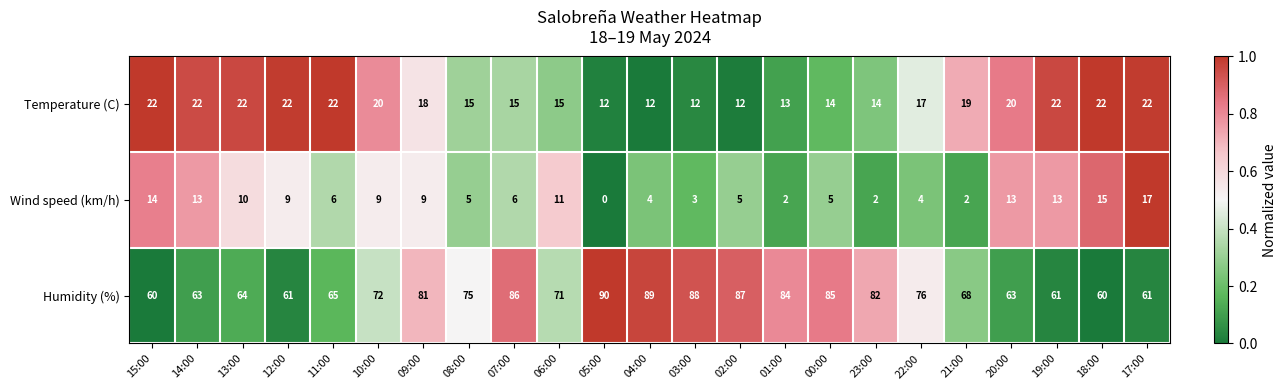

Which category has the highest value in the Wind speed (km/h) series?

17:00